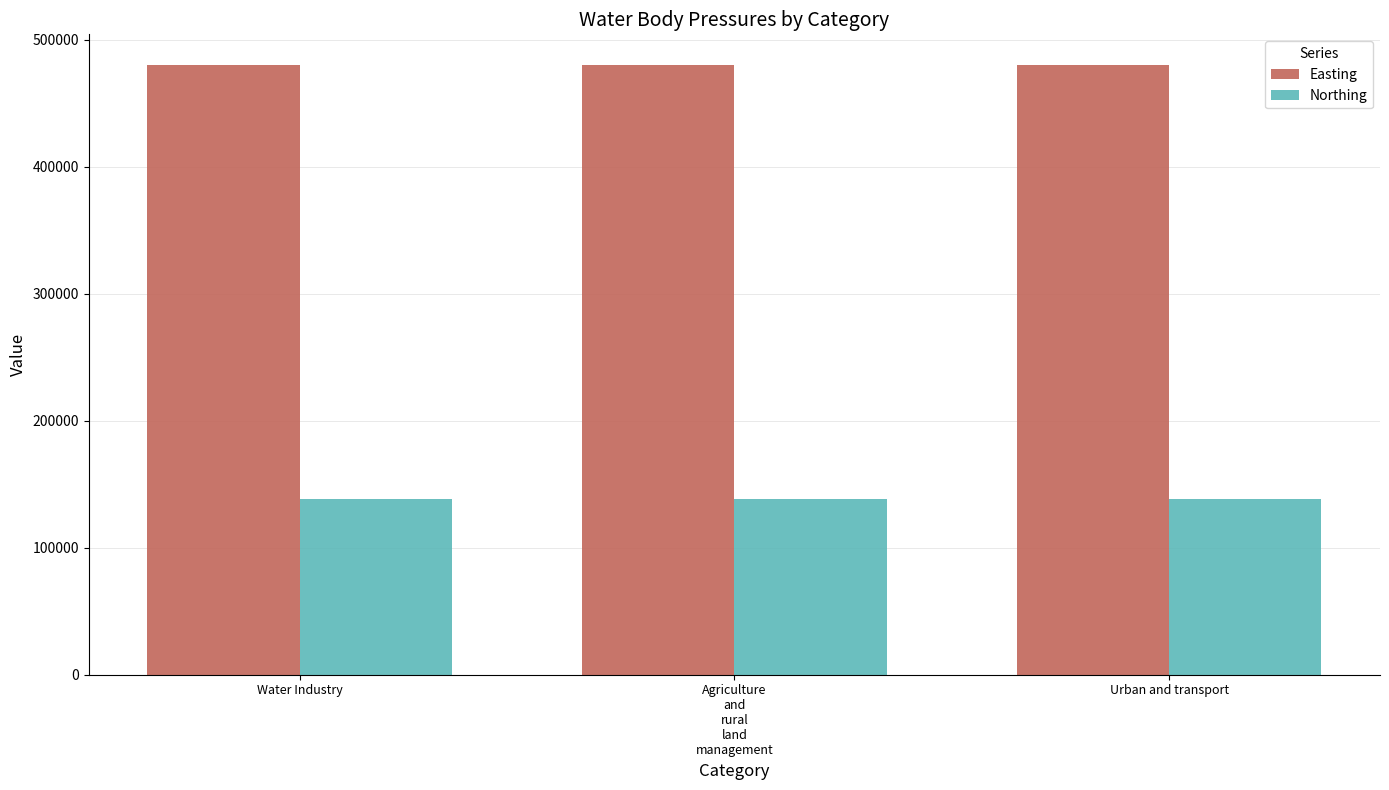

Rank the series by their maximum value, from lowest to highest.

Northing, Easting